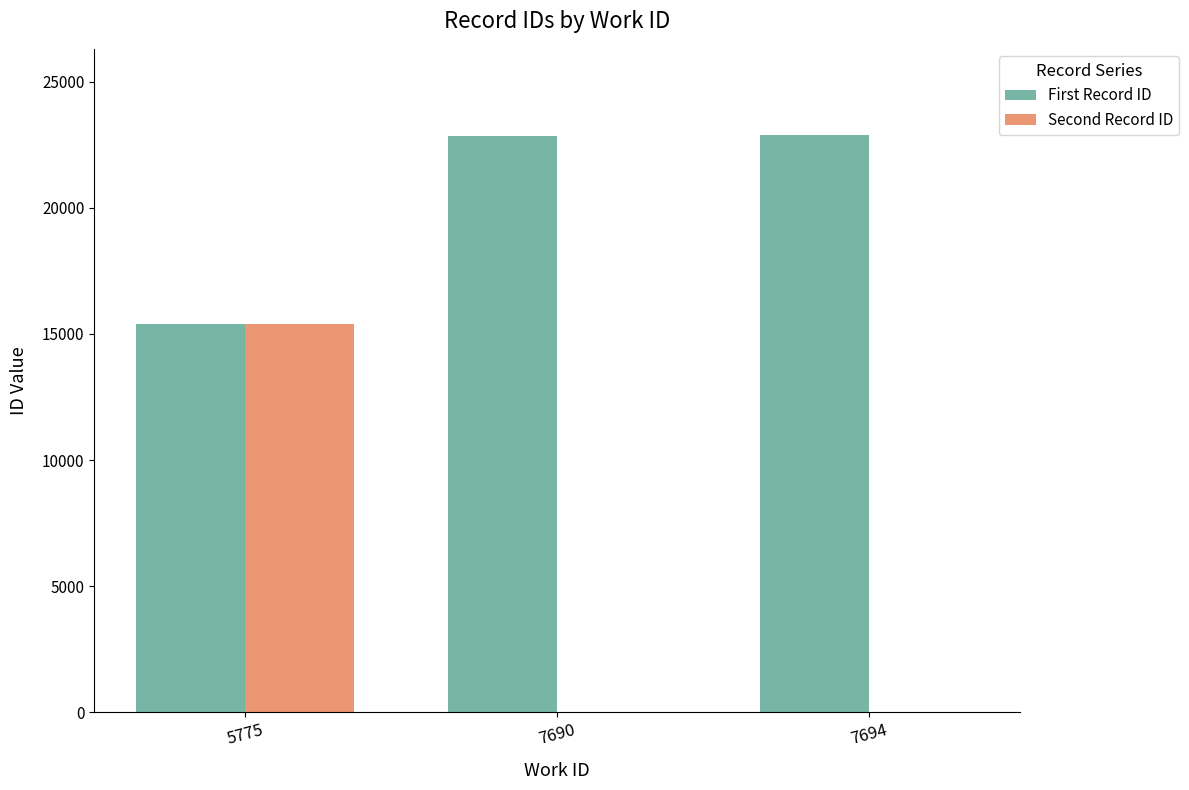

Are the bars horizontal?

No